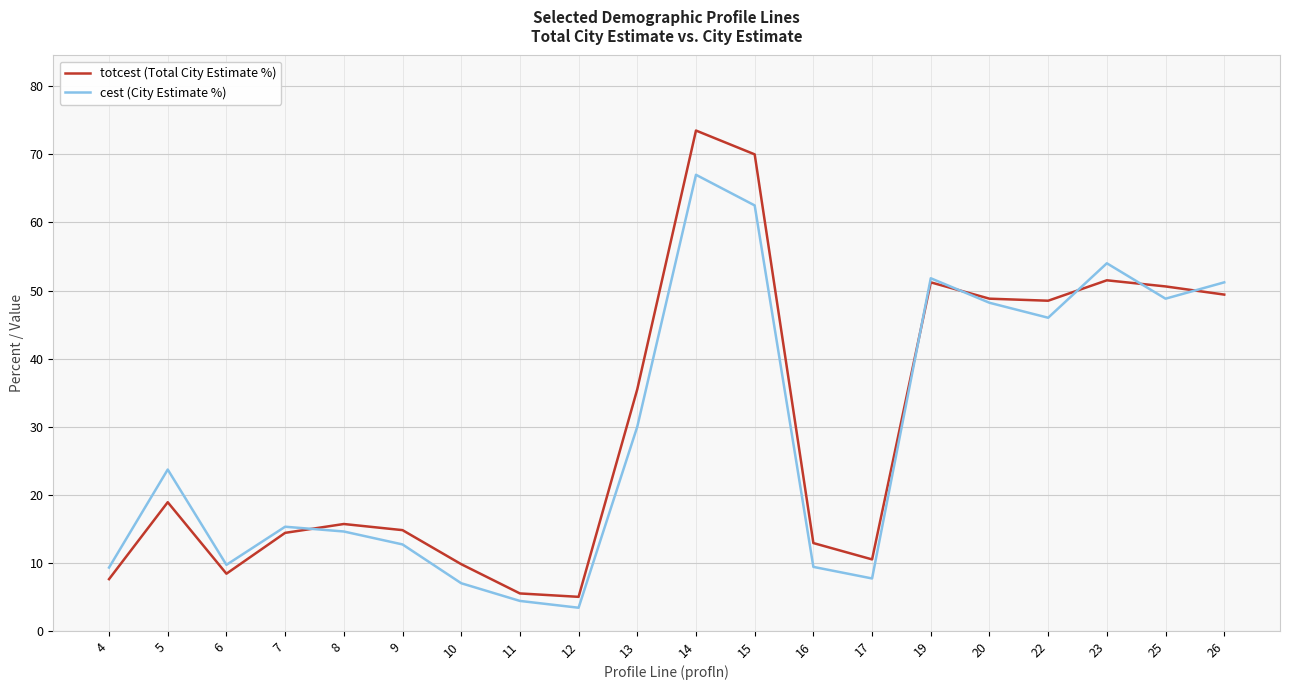

How many lines are shown in the chart?

2